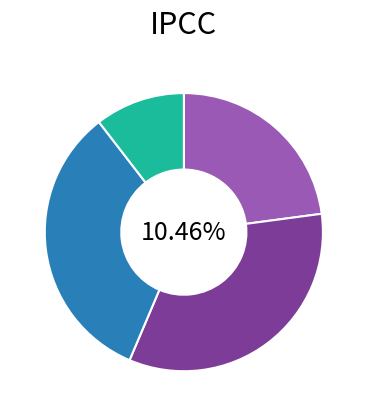

True or false: 16-Sat accounts for 21% of the total.

False